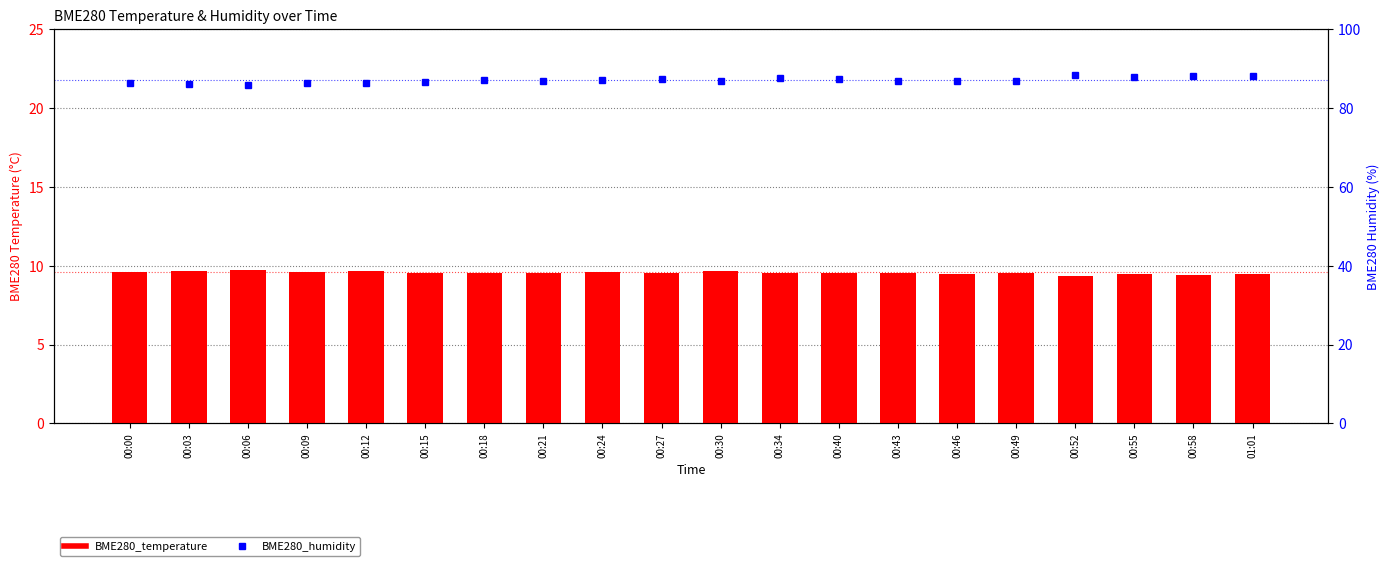

What is the difference between the maximum and minimum values in the BME280_humidity series?

2.6